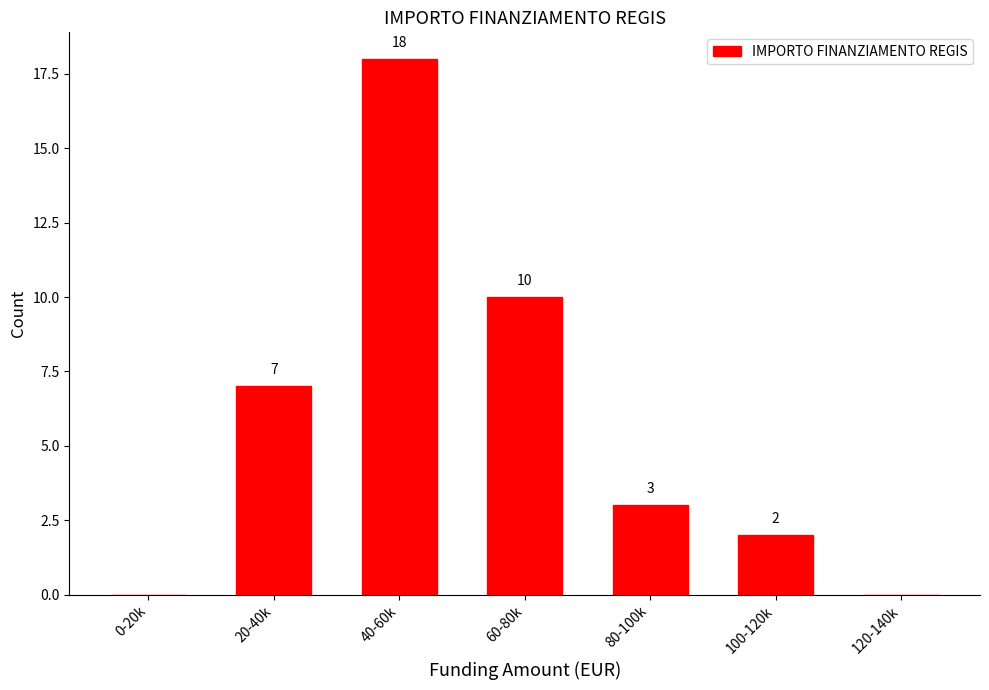

Reading left to right, extract all data points from this chart.

0-20k=0	20-40k=7	40-60k=18	60-80k=10	80-100k=3	100-120k=2	120-140k=0